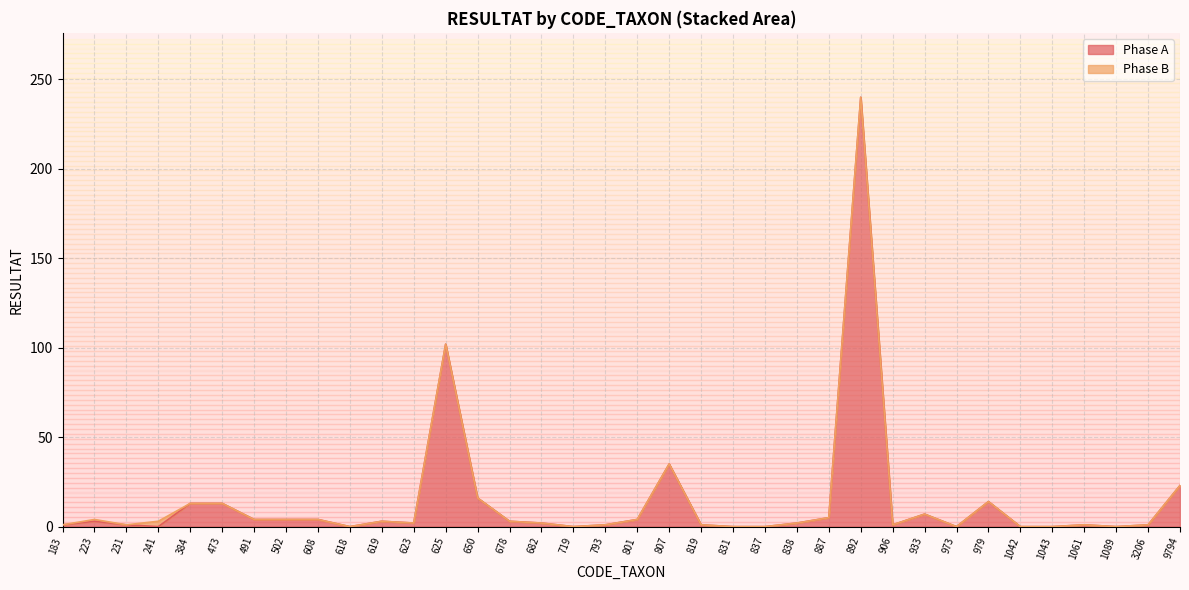

What is the highest value of the Phase A series?

240